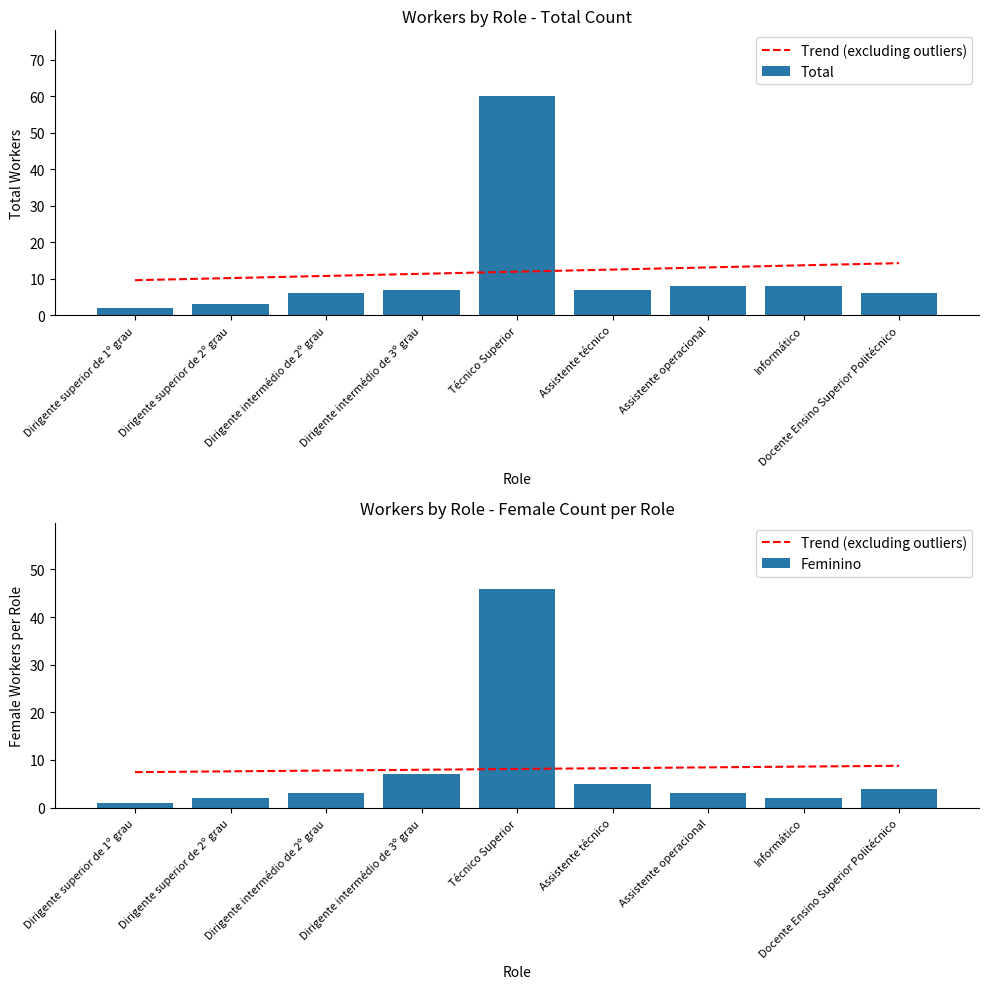

How many values in the Trend (excluding outliers) series are below 8?

4